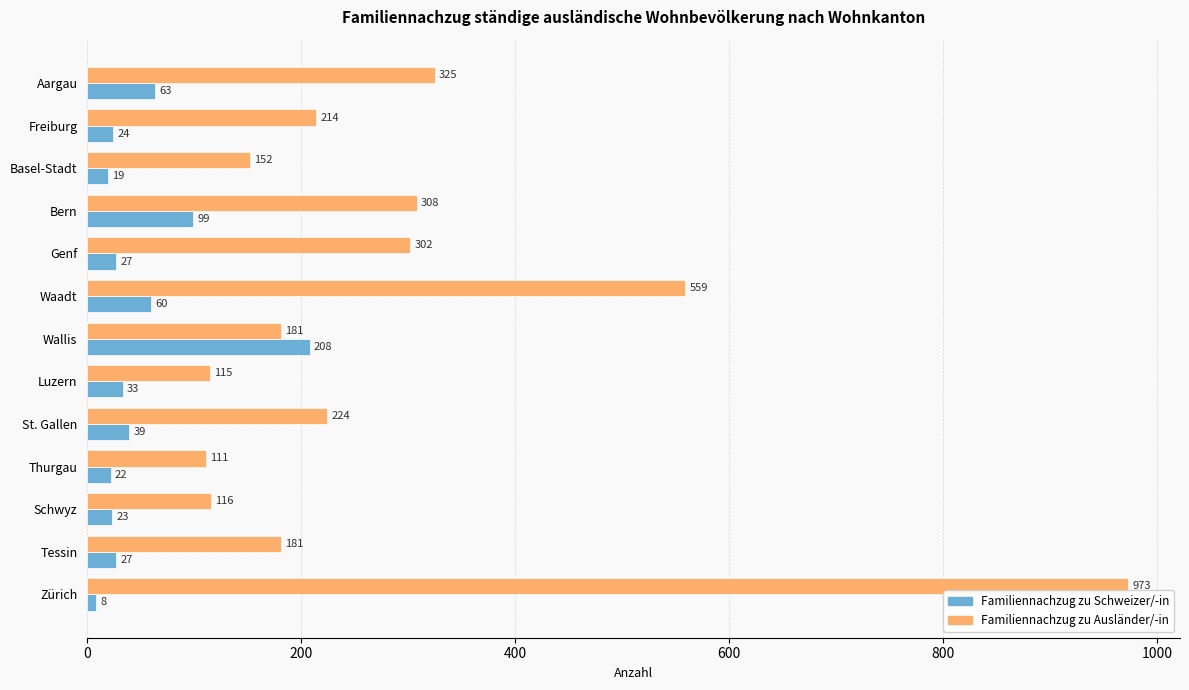

What is the average value of the Familiennachzug zu Schweizer/-in series?

50